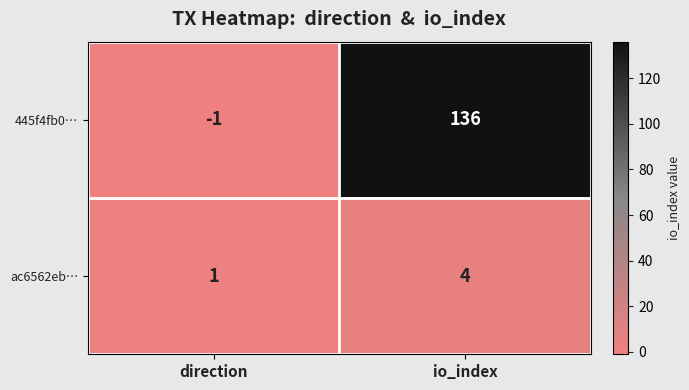

Rank the series by their maximum value, from highest to lowest.

445f4fb0…, ac6562eb…